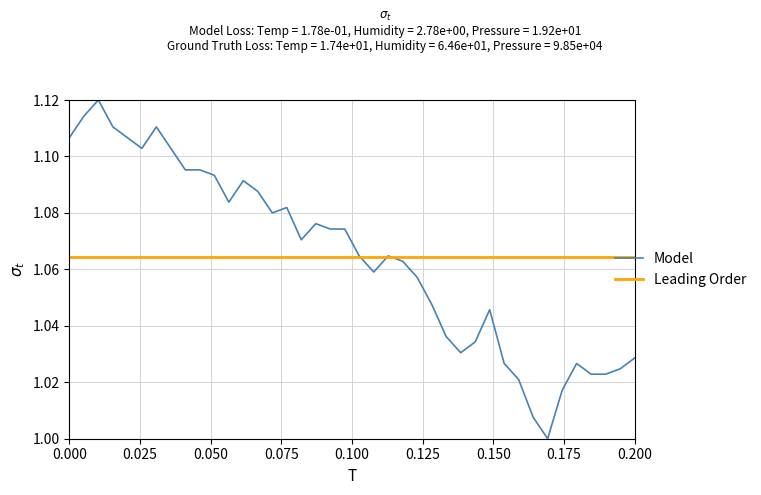

What is the difference between the maximum and second lowest values in the Model series?

0.1